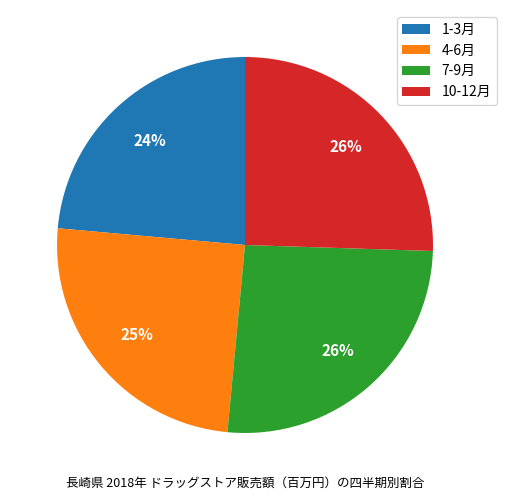

To the nearest percent, what is the difference between the largest and smallest slice percentages?

2%